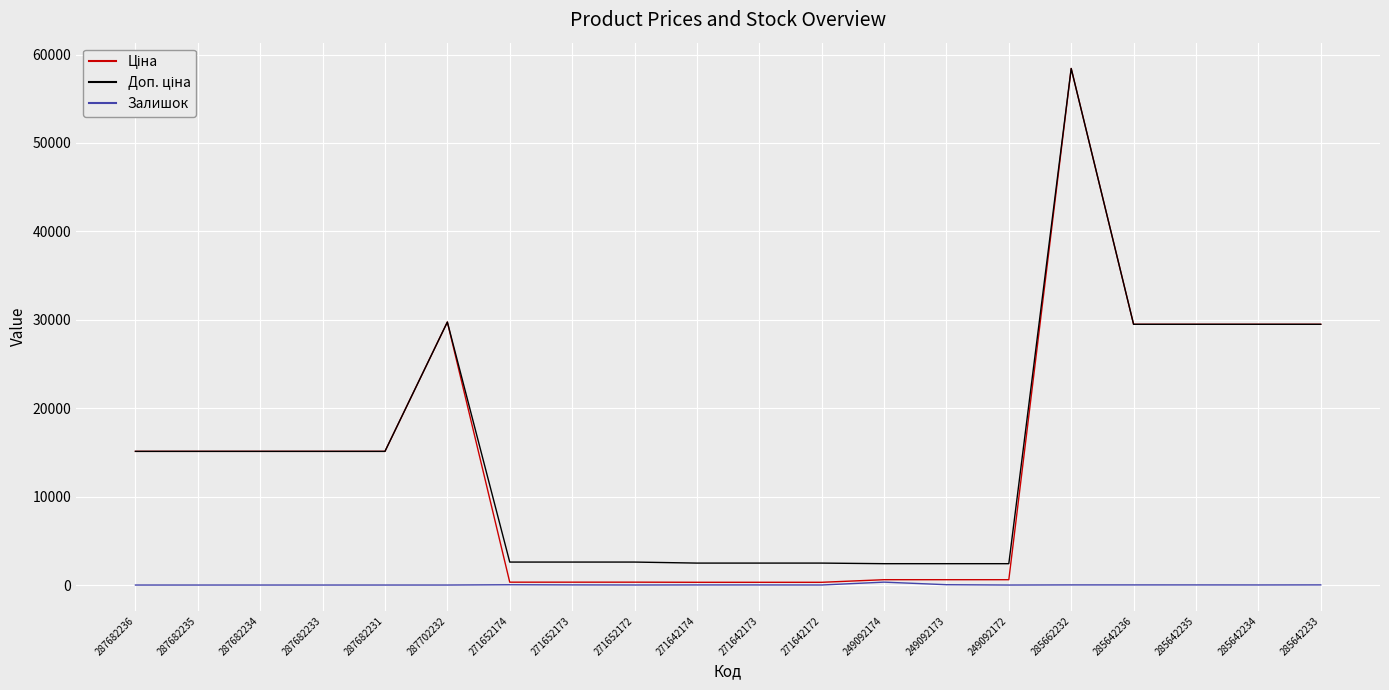

Is it true that Залишок equals 14.0 at 285662232?

True